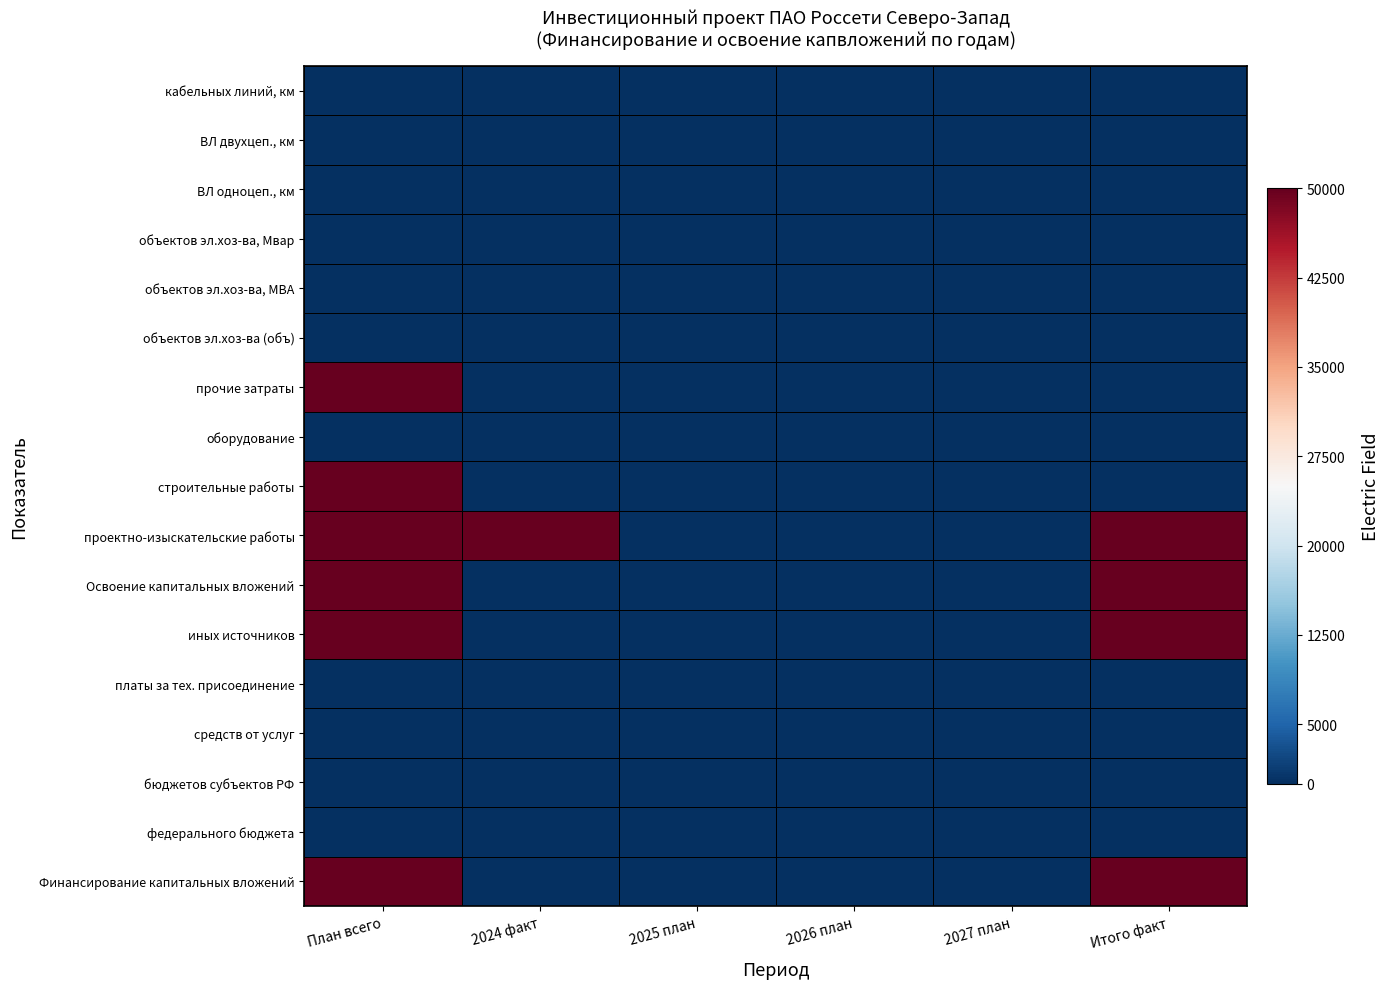

At how many categories does at least one series exceed 20329?

3